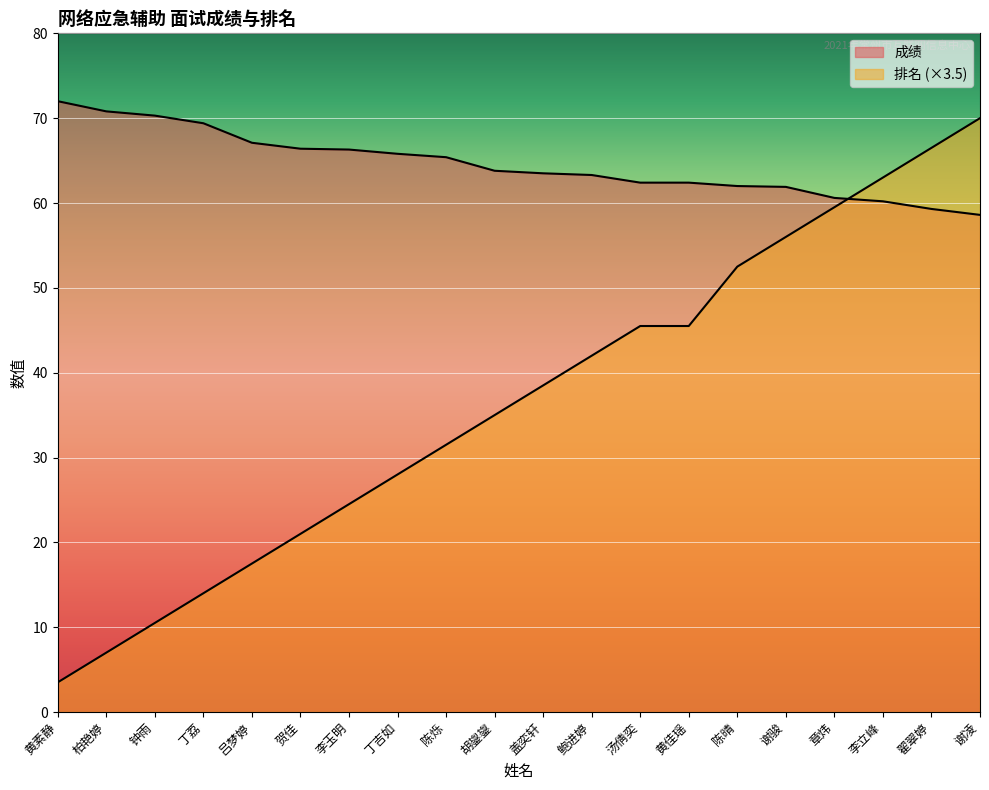

The 成绩 series shows 62.0 at 陈晴. True or false?

True